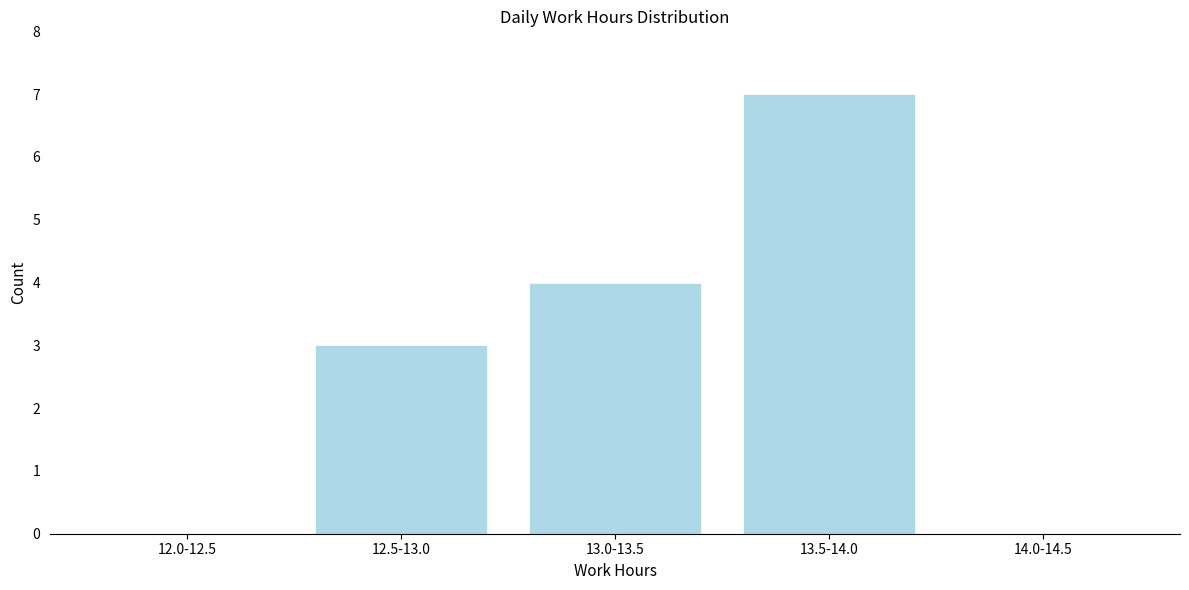

Reading right to left, transcribe all the data shown in this chart.

14.0-14.5=0	13.5-14.0=7	13.0-13.5=4	12.5-13.0=3	12.0-12.5=0